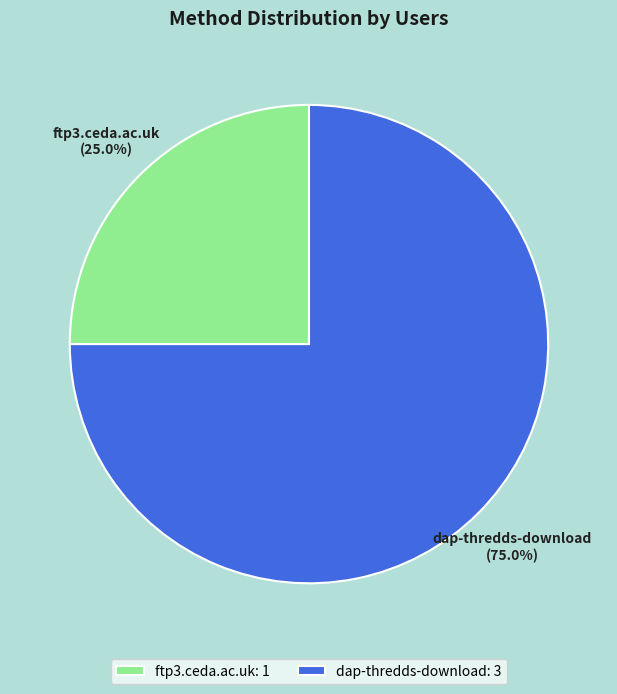

To the nearest percent, what percentage of the pie is dap-thredds-download?

75%